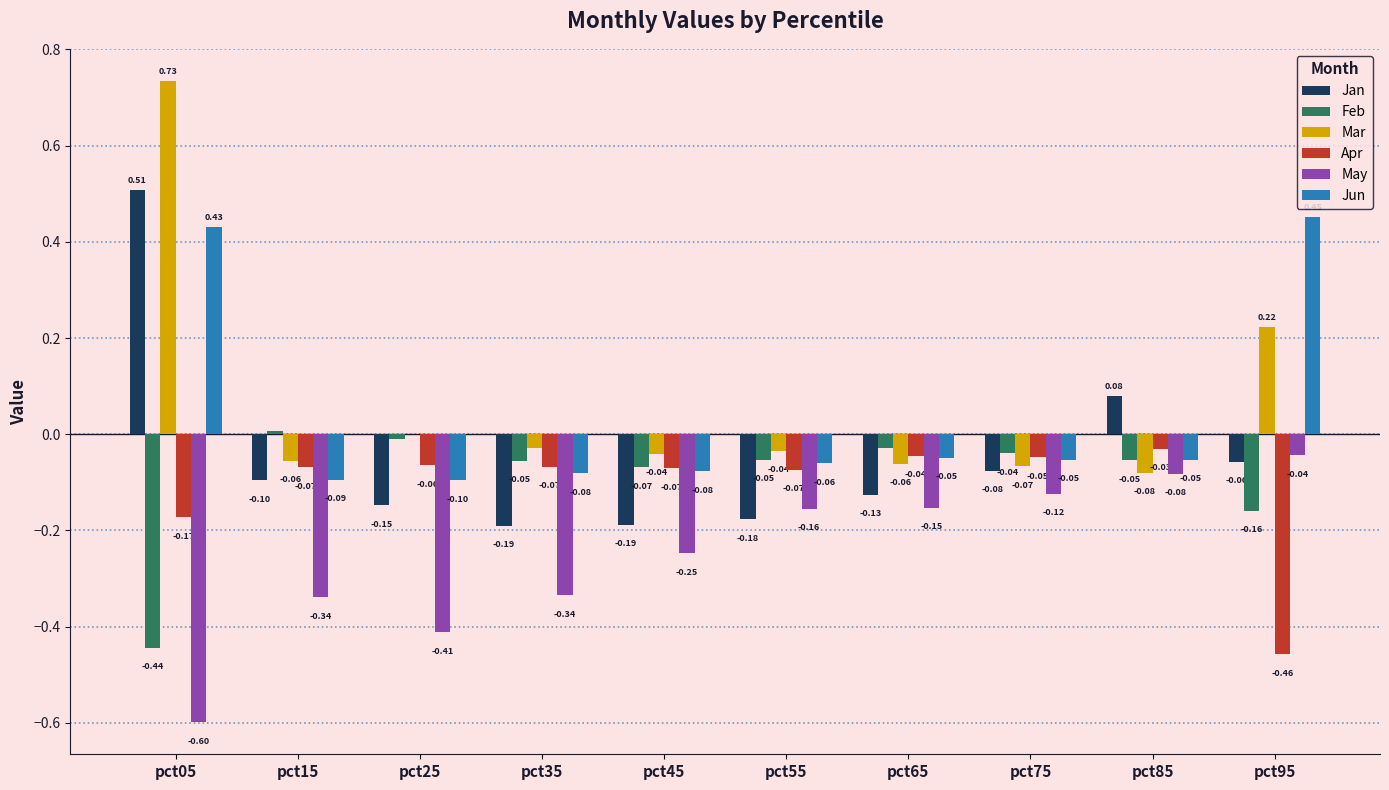

Is the value of Feb at pct85 greater than the value of May at pct75?

Yes